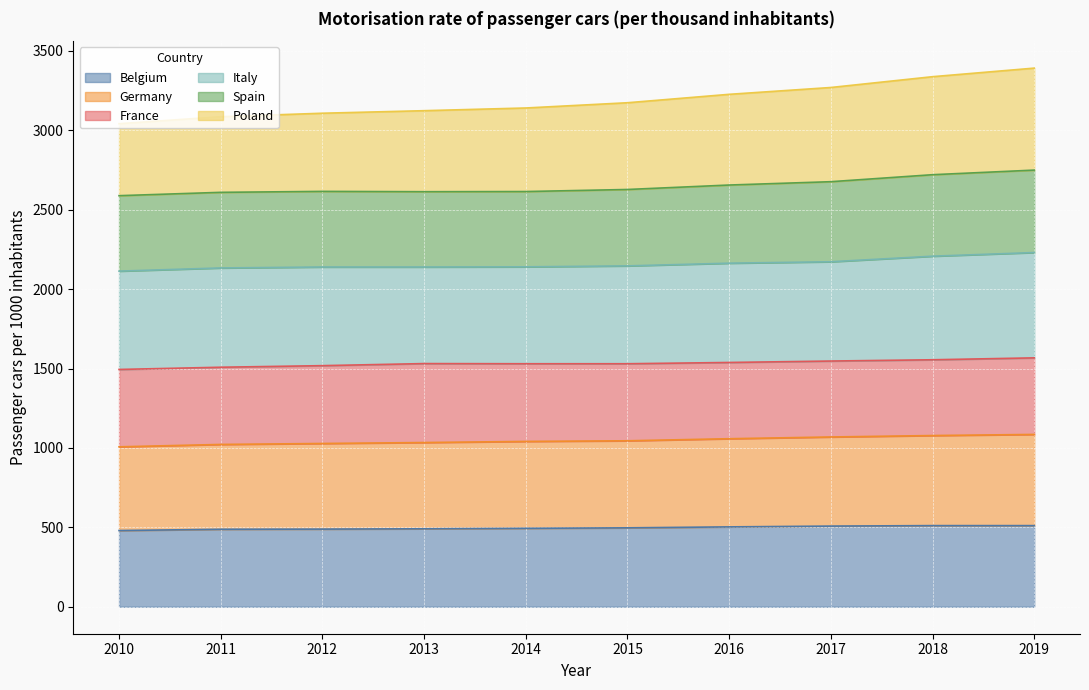

Between 2013 and 2015, which series saw the biggest shift?

Poland